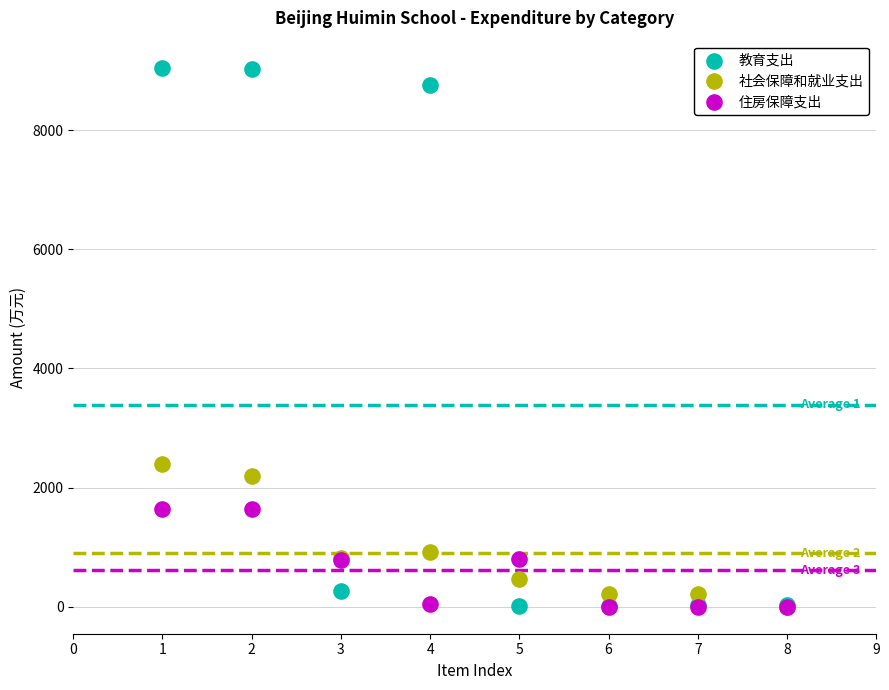

Across all series, what Y value is closest to 4524?

2400.8